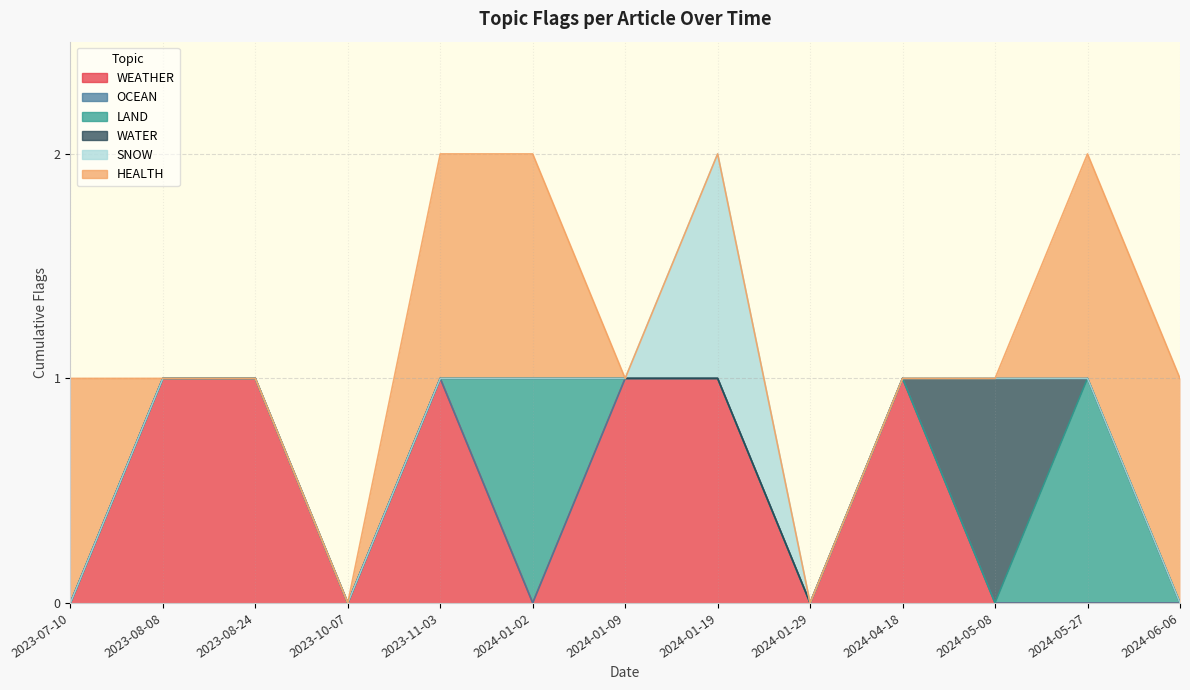

What is the difference between the highest and lowest values at 2023-08-08?

1